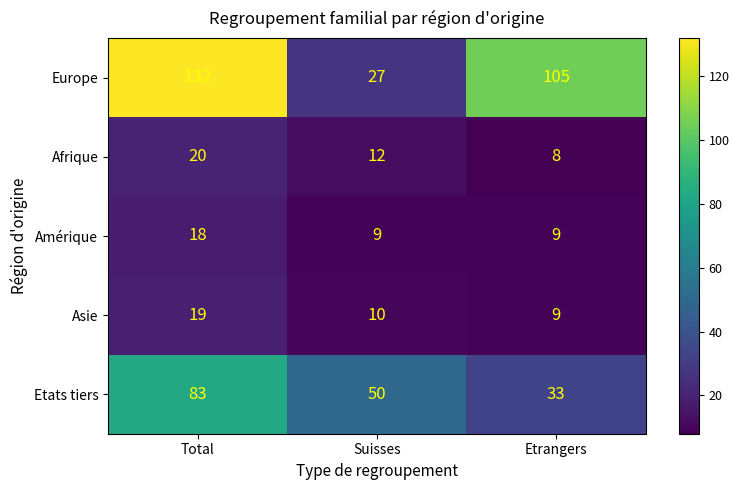

Reading left to right, transcribe all the data shown in this chart.

Europe: 132	27	105
Afrique: 20	12	8
Amérique: 18	9	9
Asie: 19	10	9
Etats tiers: 83	50	33